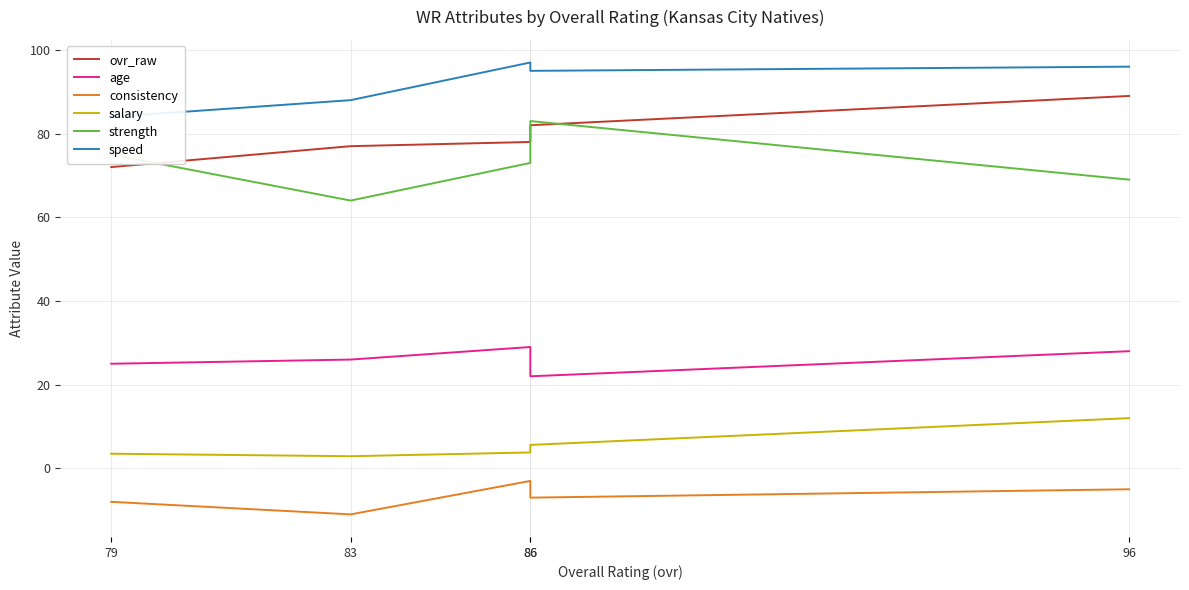

At which category is the sum across all series the highest?

96